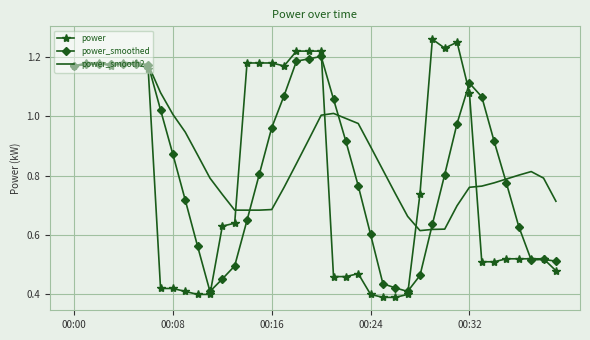

Rank the series by their average value, from lowest to highest.

power, power_smoothed, power_smooth2